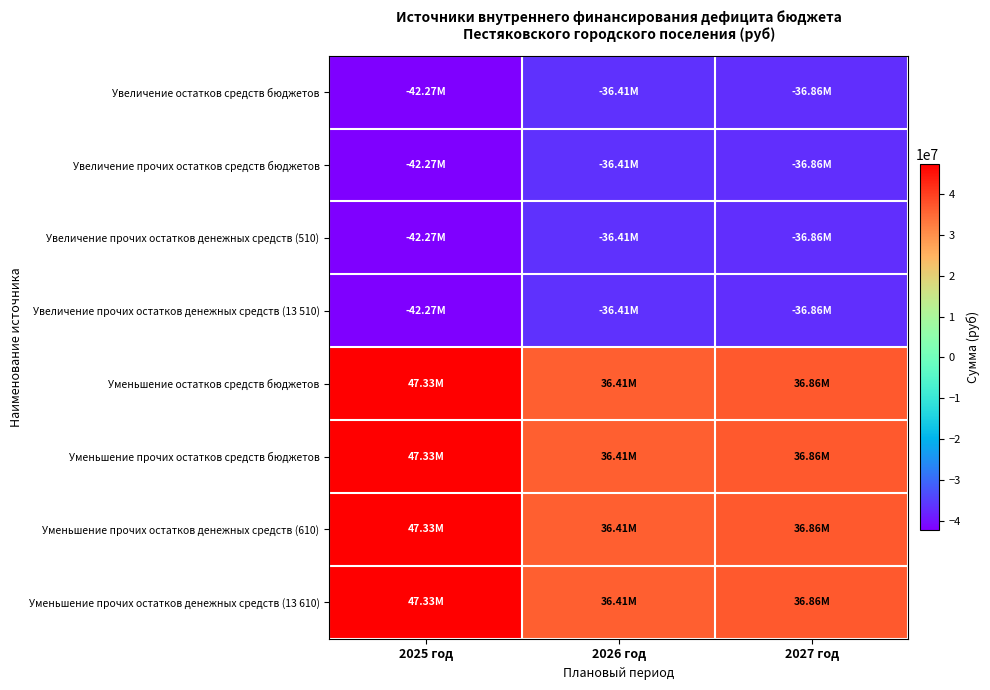

How many series are shown in this chart?

8